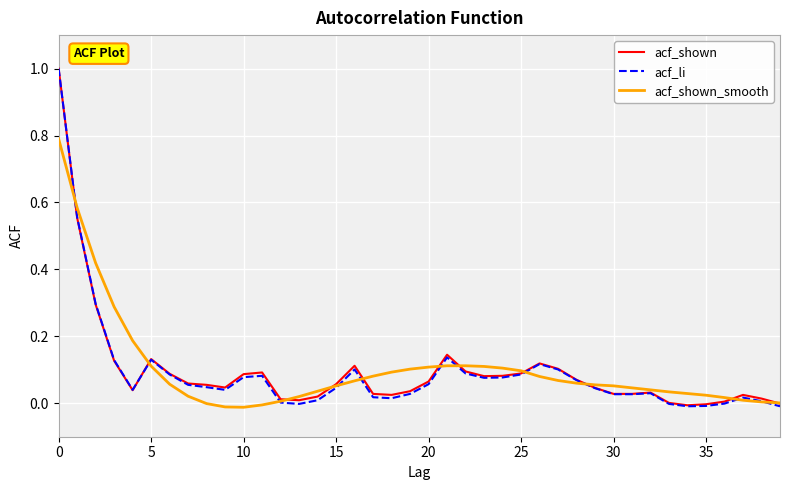

At which category does acf_shown_smooth reach its first local valley?

10